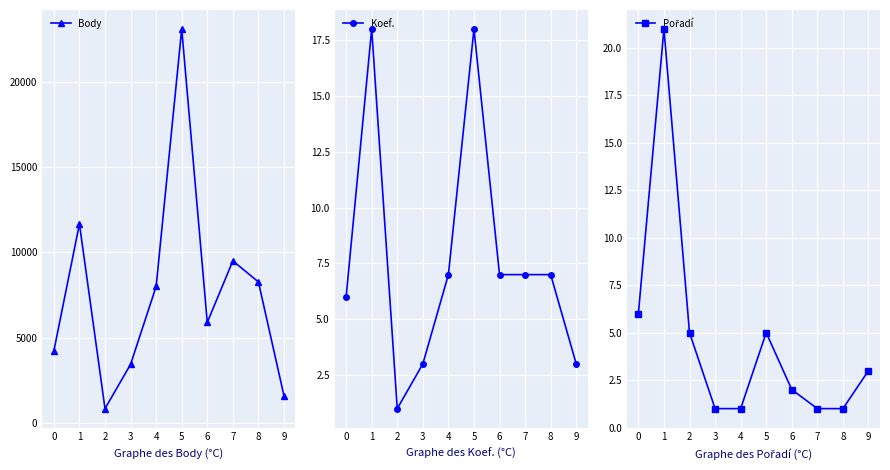

What is the sum of all Body values?

76456